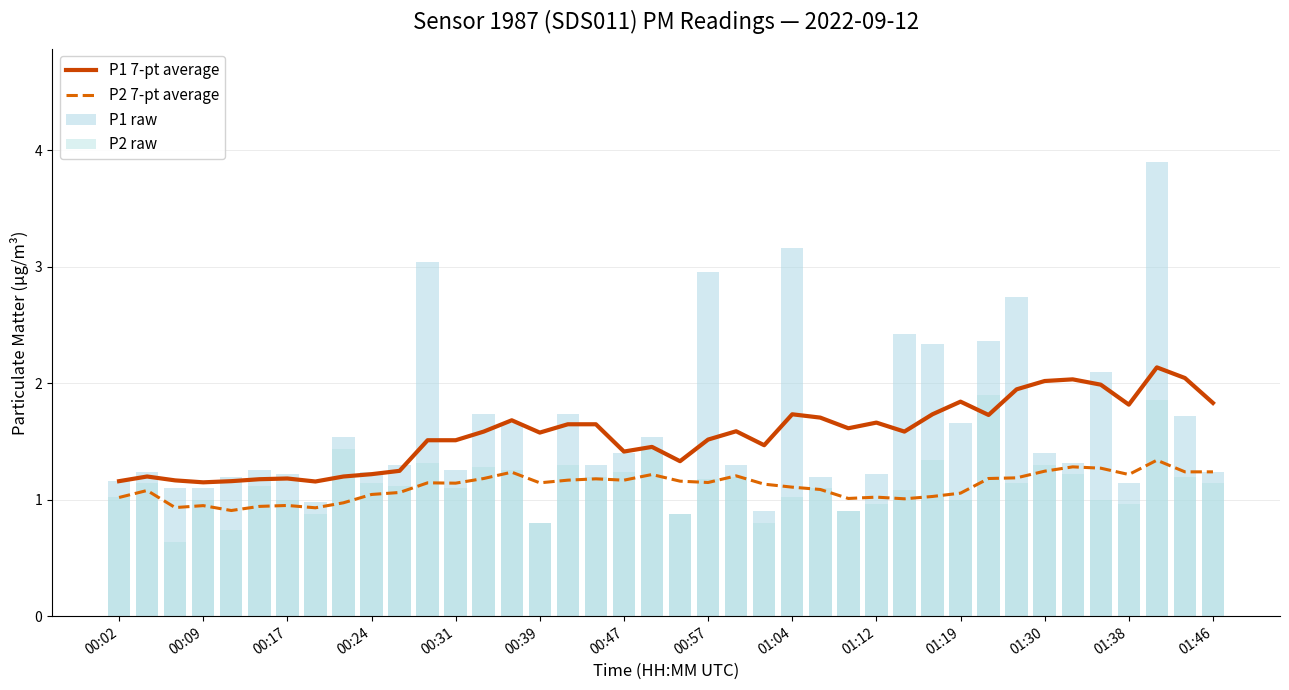

Does the chart contain any negative values?

No